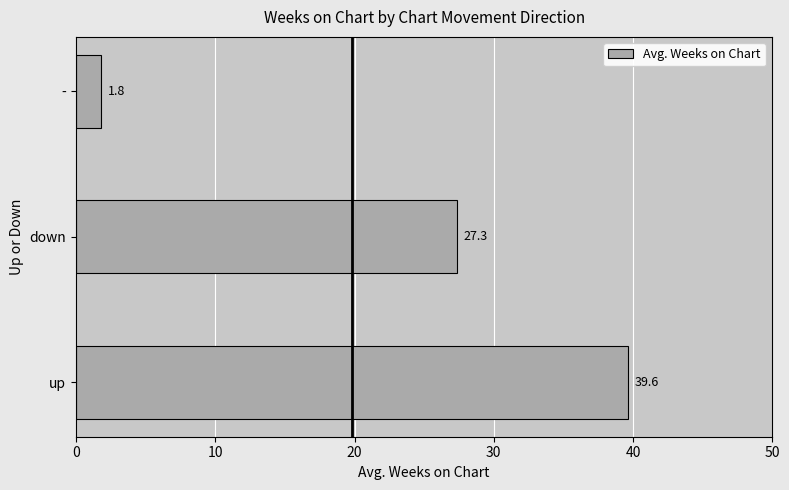

What is the ratio of the value at down to the value at -?

15.2